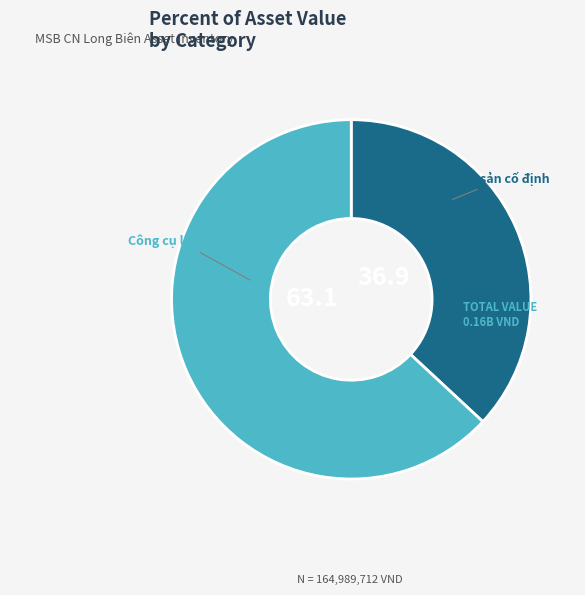

Which slice is the smallest?

Tài sản cố định